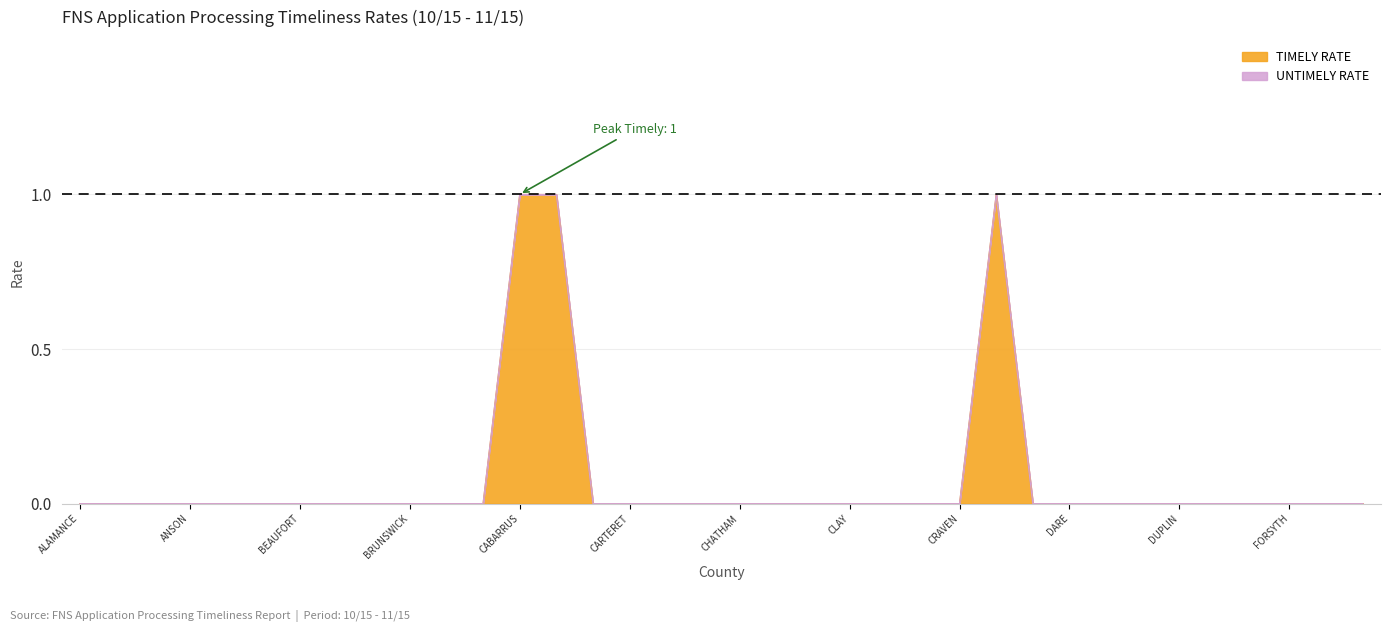

Does the chart display data point markers on the line(s)?

No